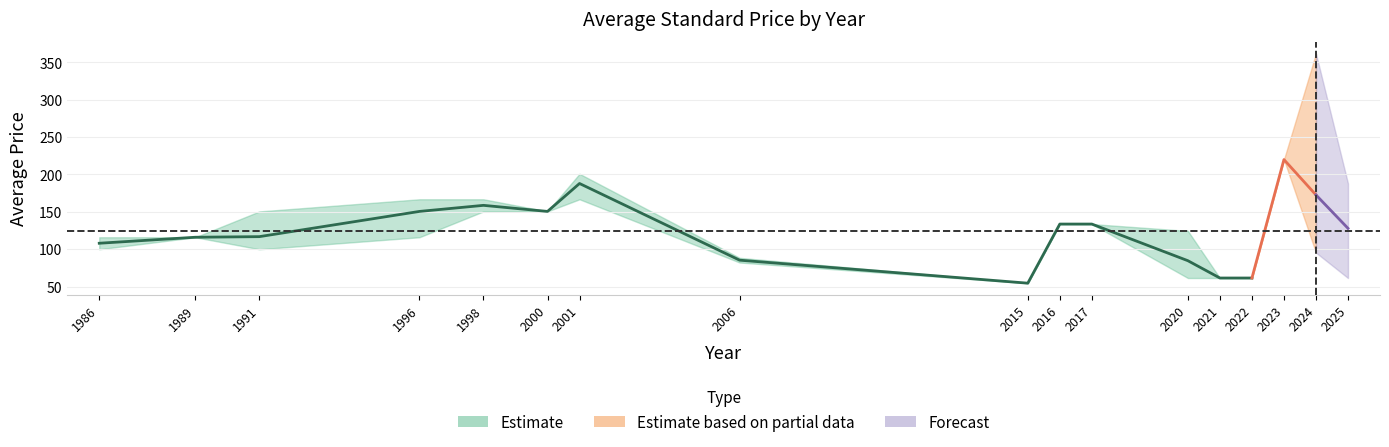

Which label corresponds to the smallest value in the chart?

2015